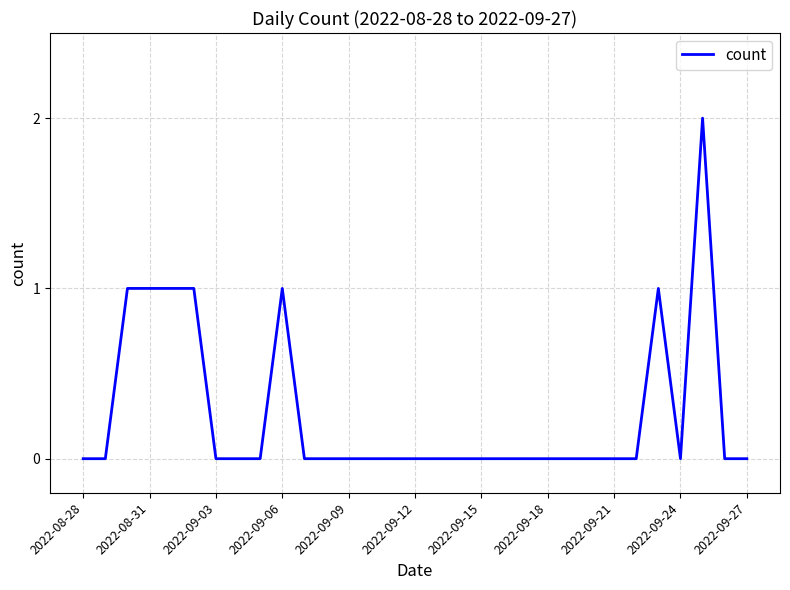

True or false: the data shows 1 at 2022-09-03.

False